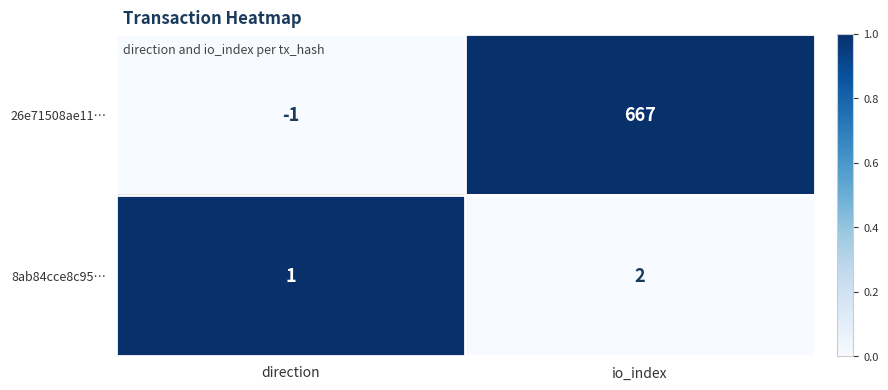

At how many categories does at least one series exceed 0?

2